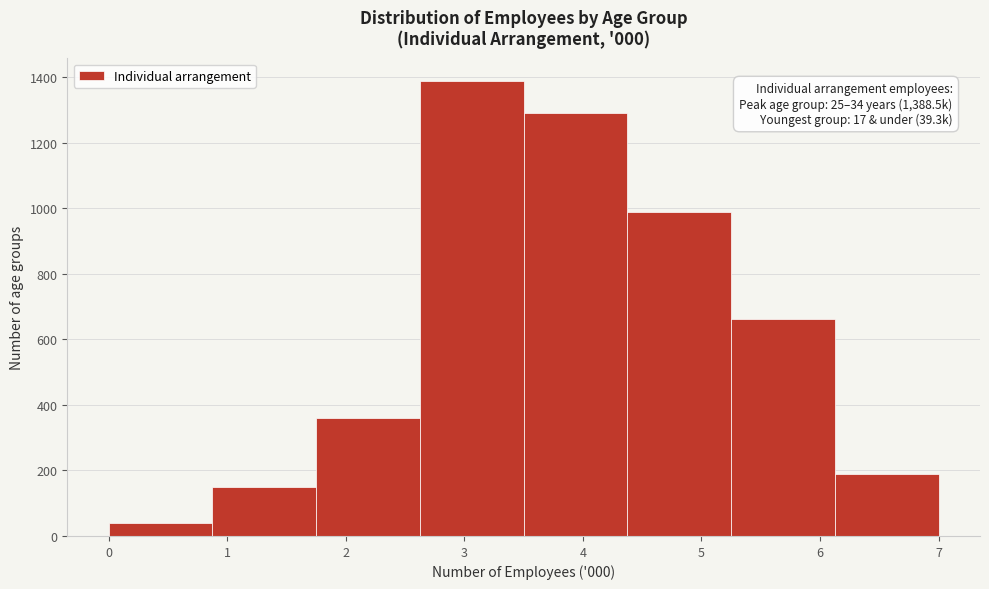

Over which range of the x-axis is the bar tallest?

2.6 to 3.5